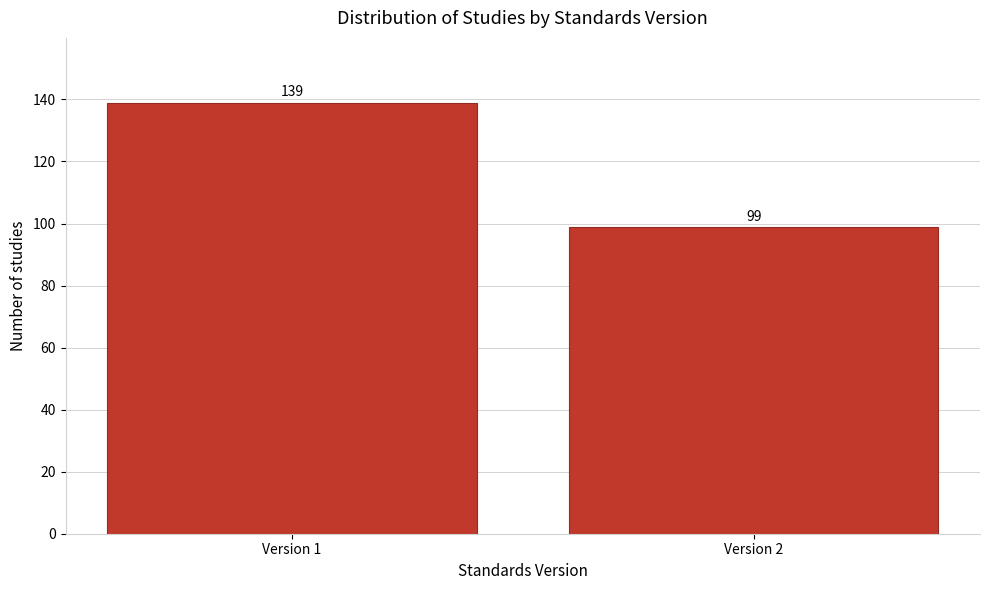

Reading left to right, transcribe all the data shown in this chart.

139	99